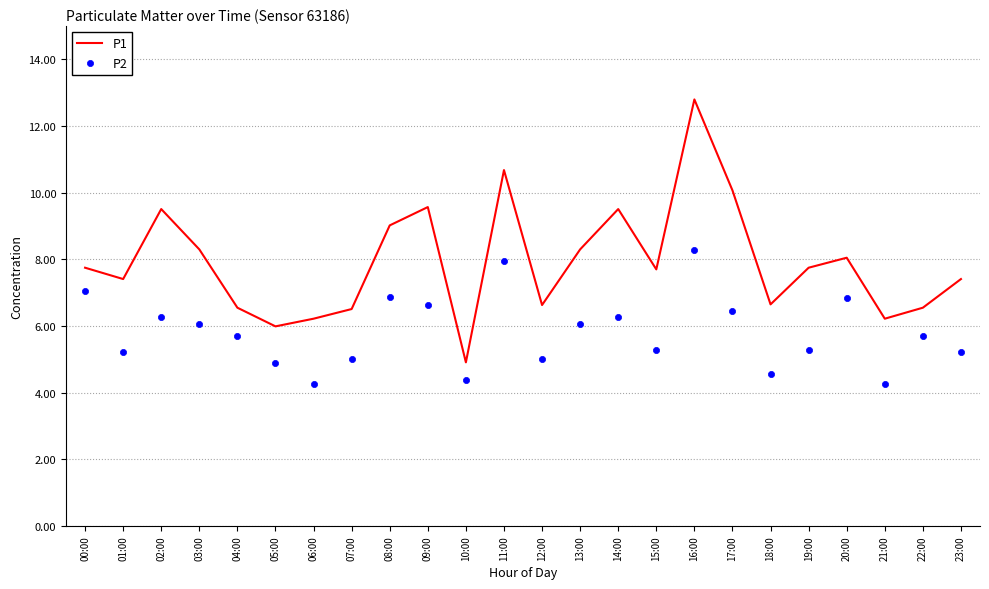

Which series contains the lowest Y value?

P2